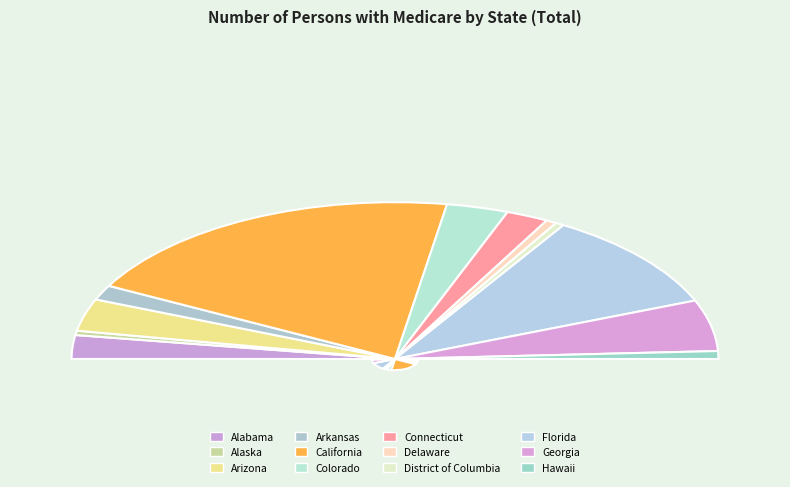

Is Delaware the majority of the pie?

No